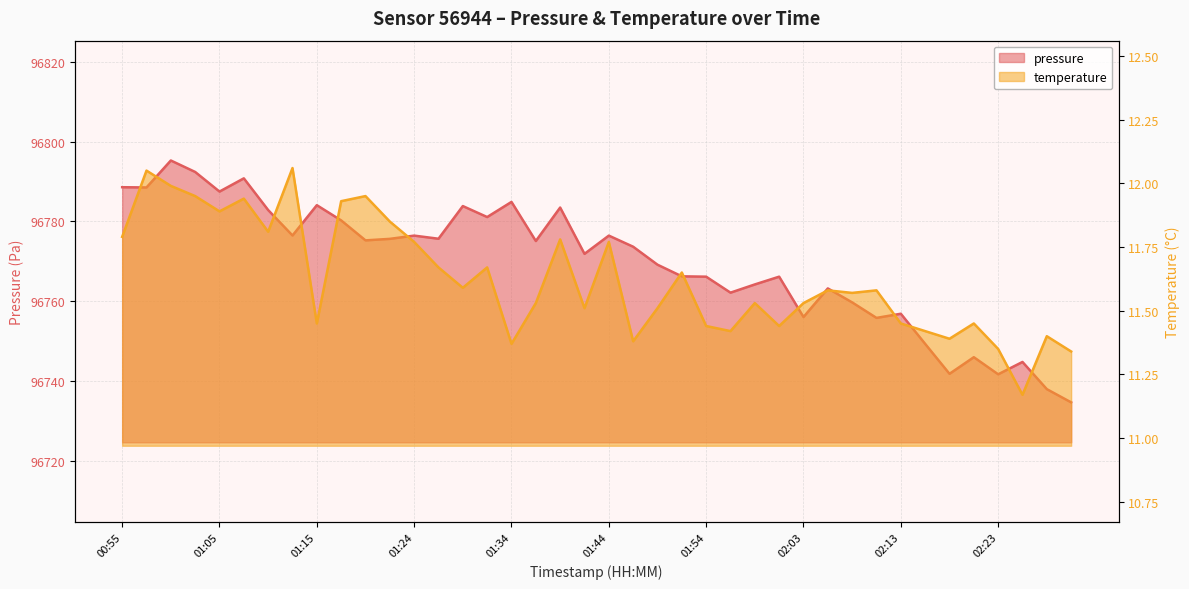

How many categories are shown in the chart?

40